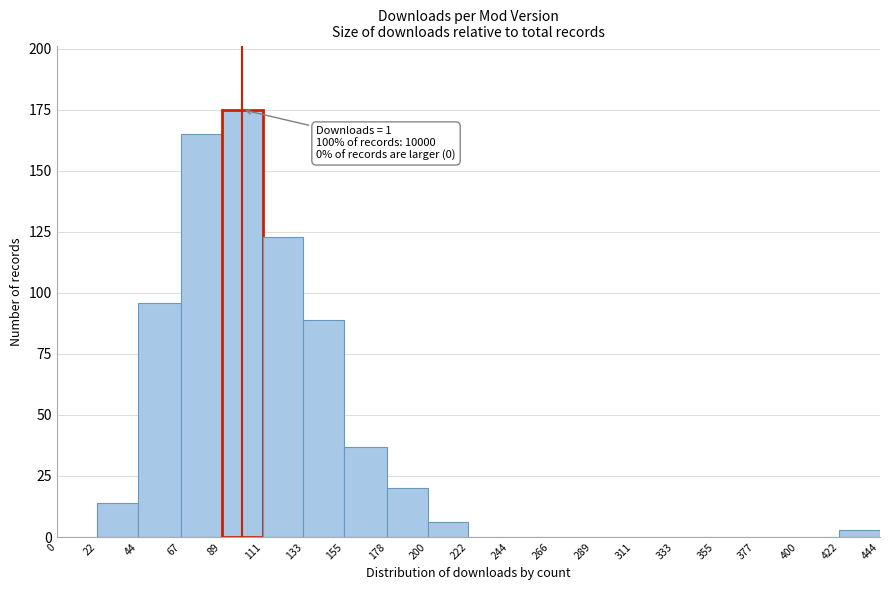

Over which range of the x-axis is the bar tallest?

89 to 111